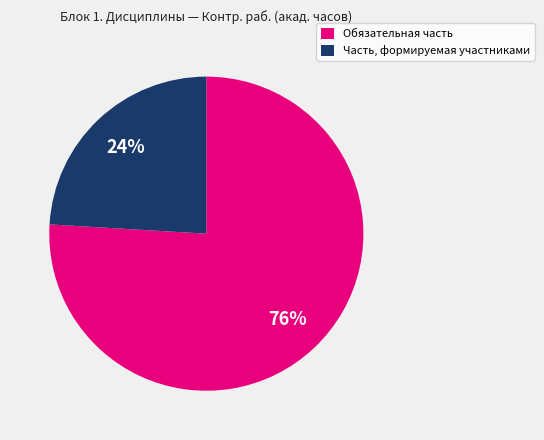

To the nearest percent, what is the difference between the Обязательная часть and Часть, формируемая участниками slice percentages?

52%